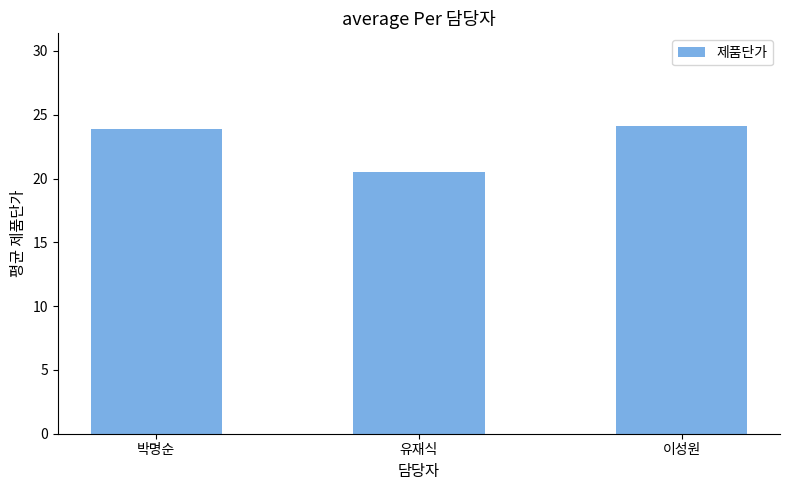

What is the value of the 2nd bar from the left?

20.5